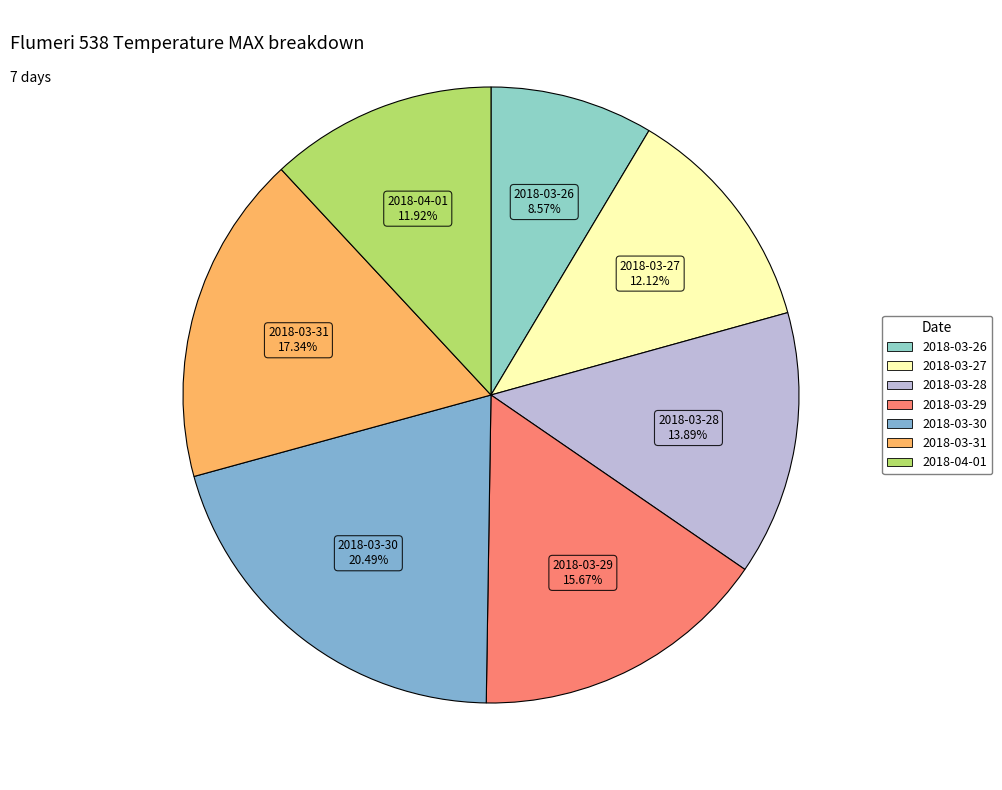

How many segments does this pie chart have?

7